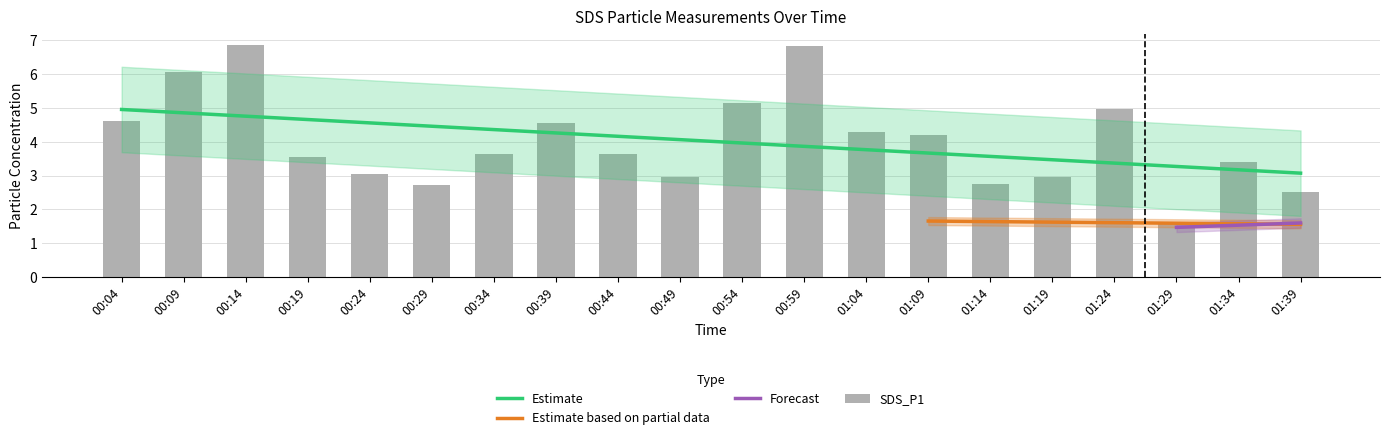

What is the maximum value shown in the chart?

6.8